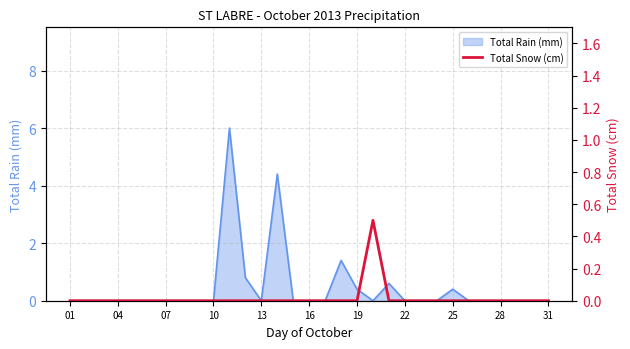

True or false: the data has more than 0 interior local peaks.

True